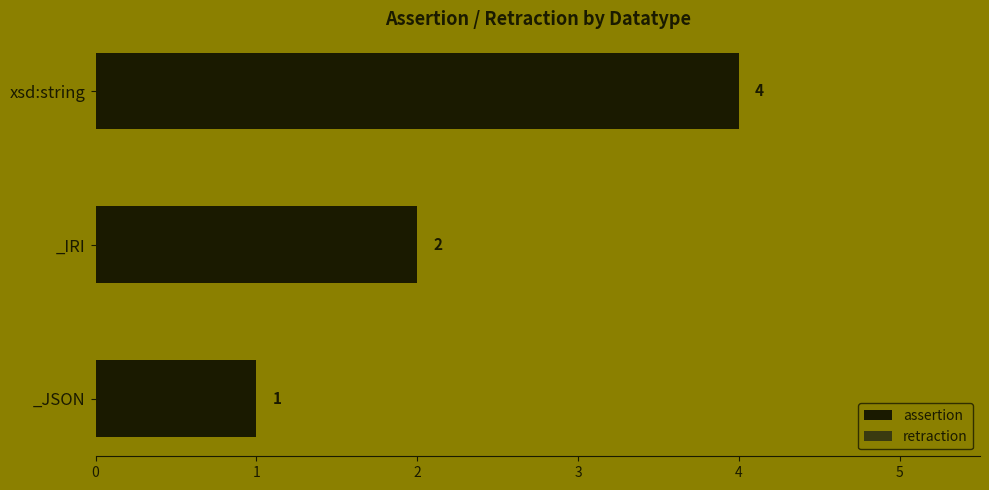

Rank the categories by value from lowest to highest.

_JSON, _IRI, xsd:string